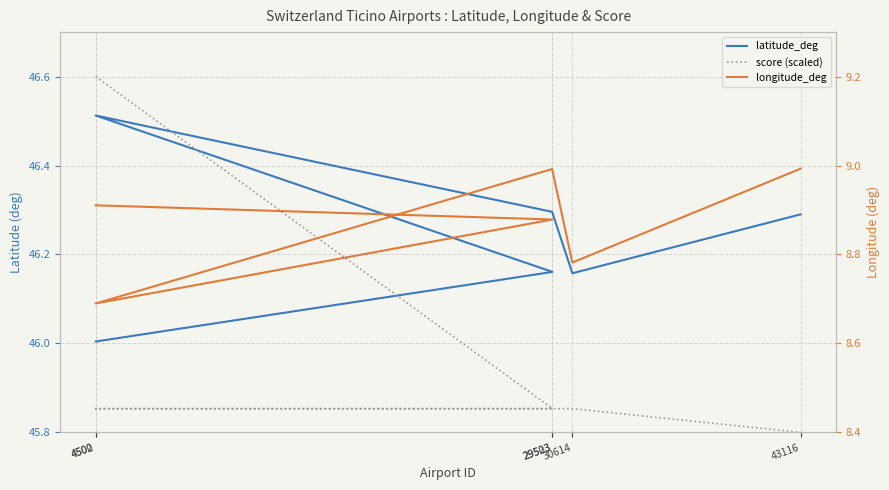

Is the value of latitude_deg at 4502 greater than the value of longitude_deg at 29503?

Yes